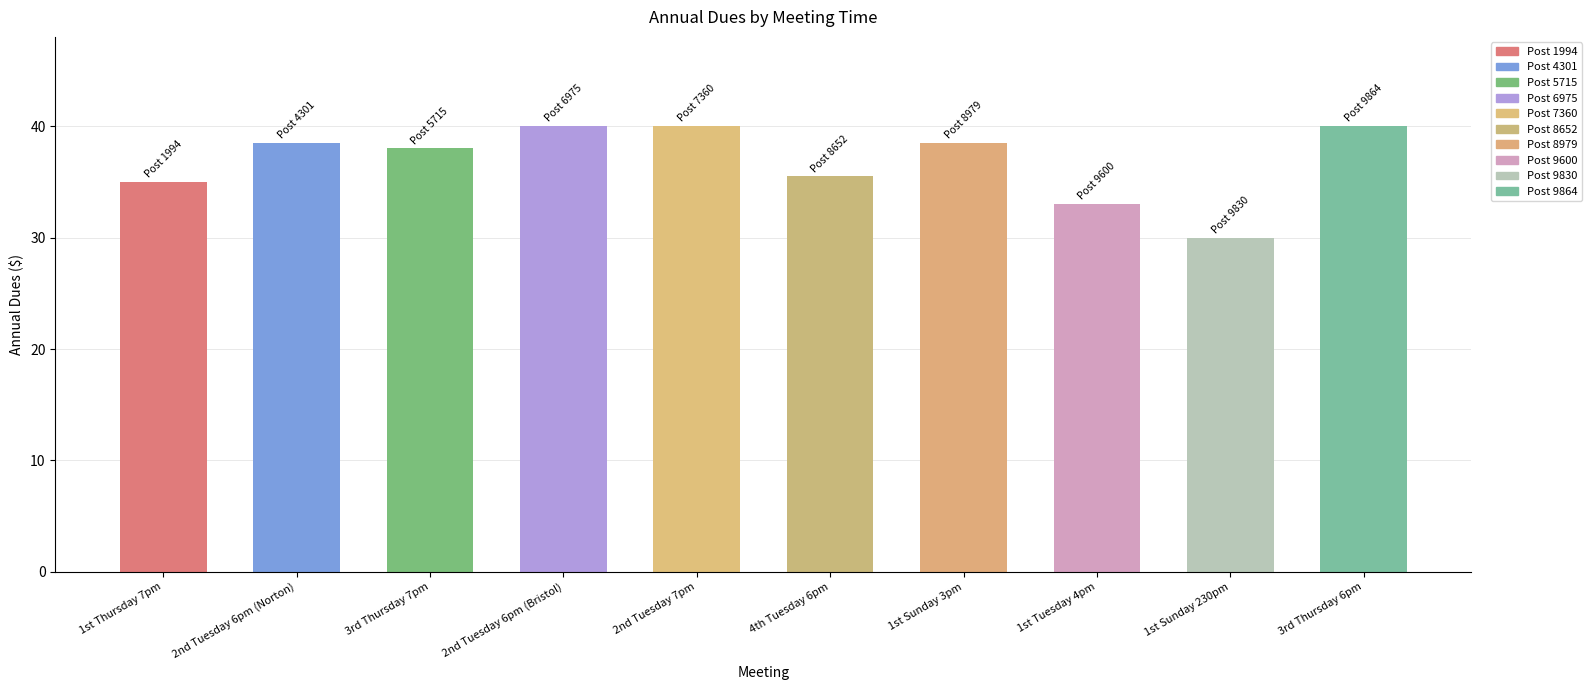

What is the difference between the maximum and minimum values?

10.0